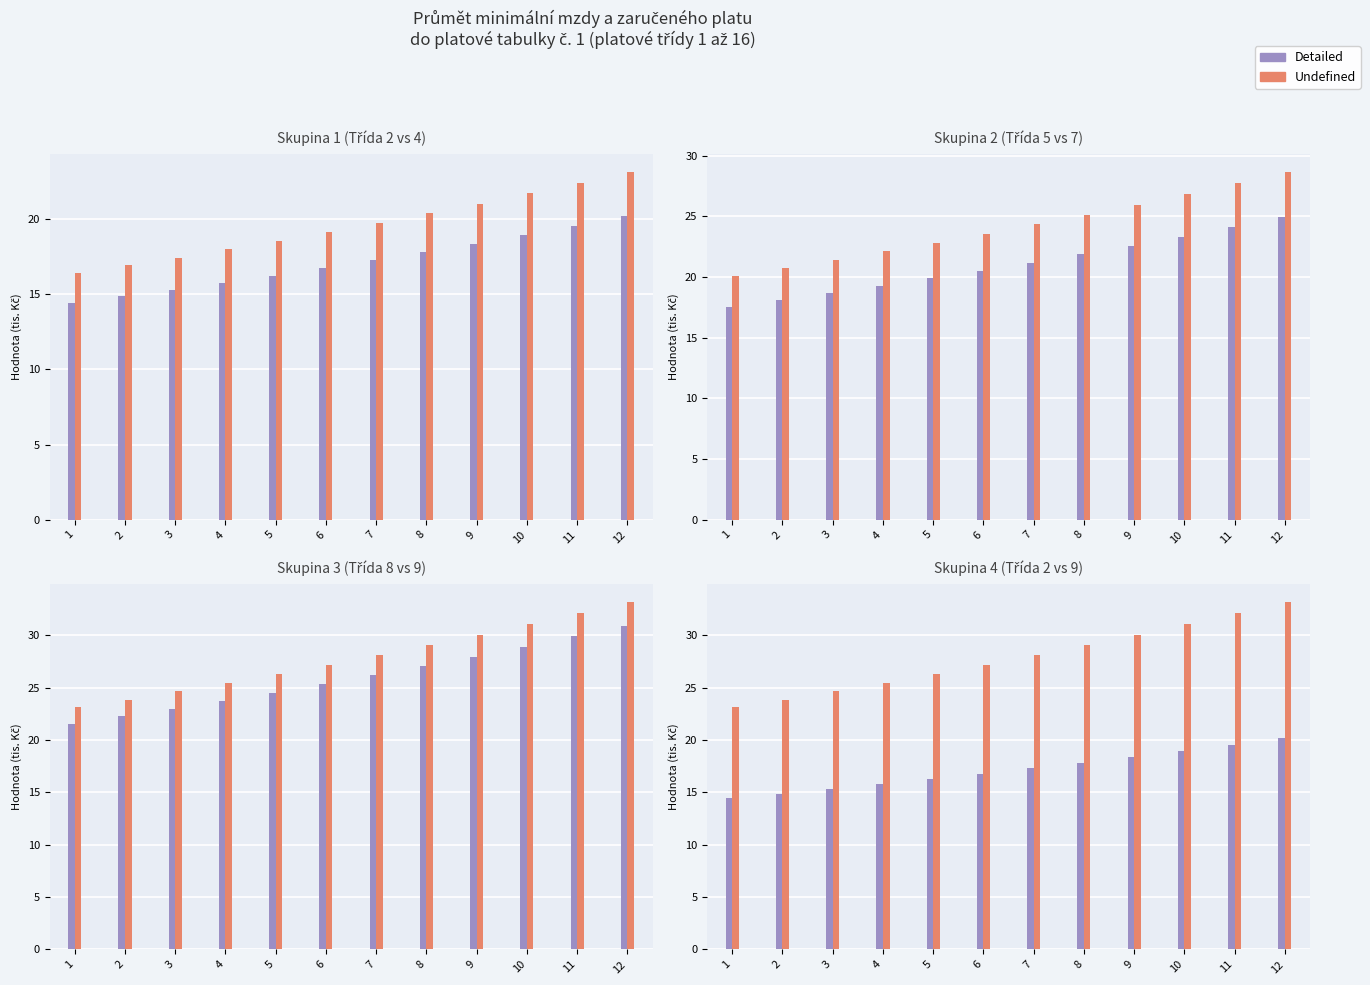

What is the total value across all series at 1?

113.1